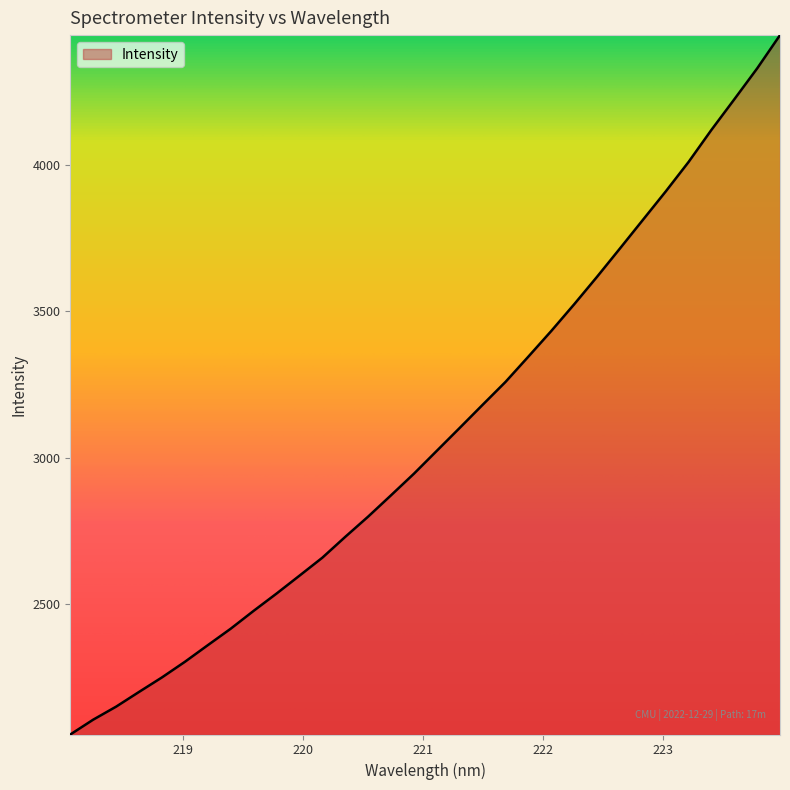

What is the difference between the maximum and minimum values?

2390.0